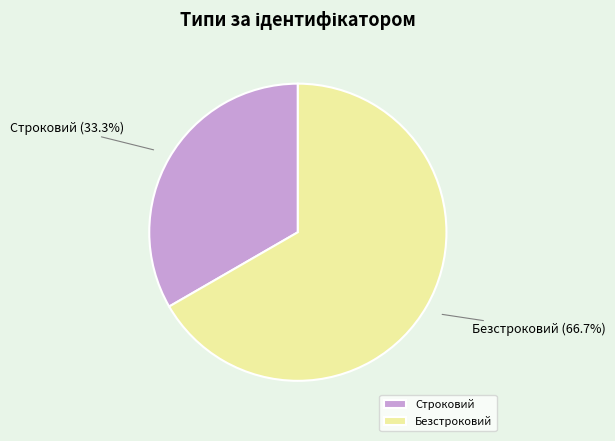

The Строковий slice represents 28% of the pie. True or false?

False